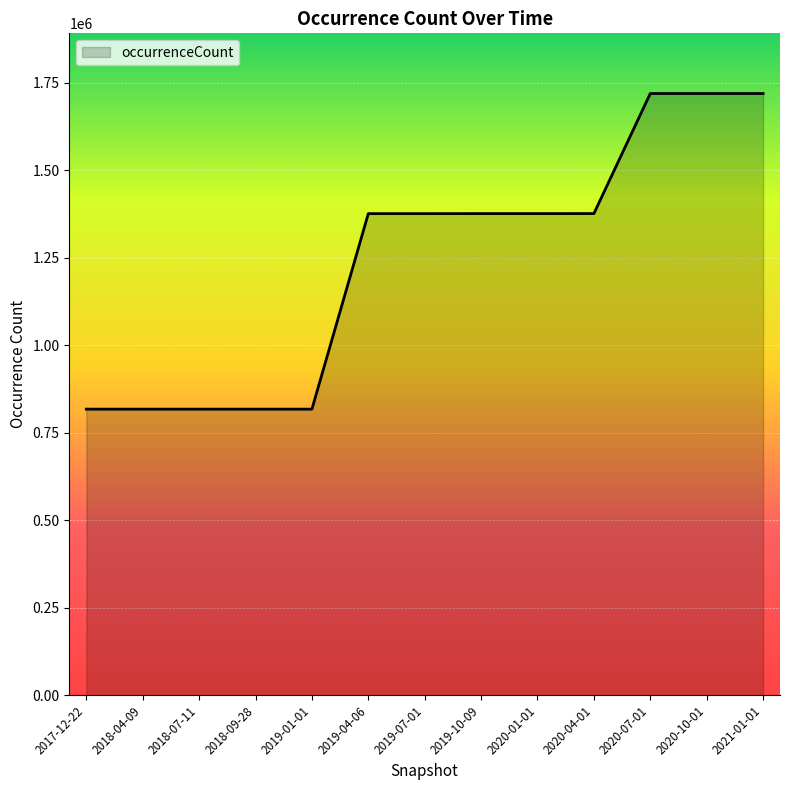

True or false: the data shows 1718994 at 2020-07-01.

True